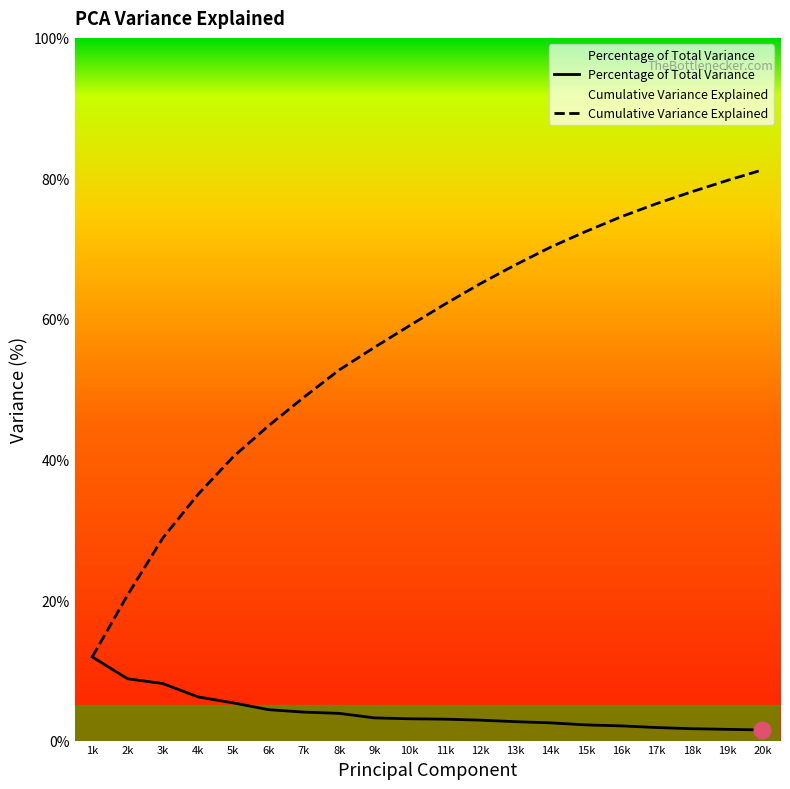

True or false: Percentage of Total Variance and Cumulative Variance Explained cross at least once.

False